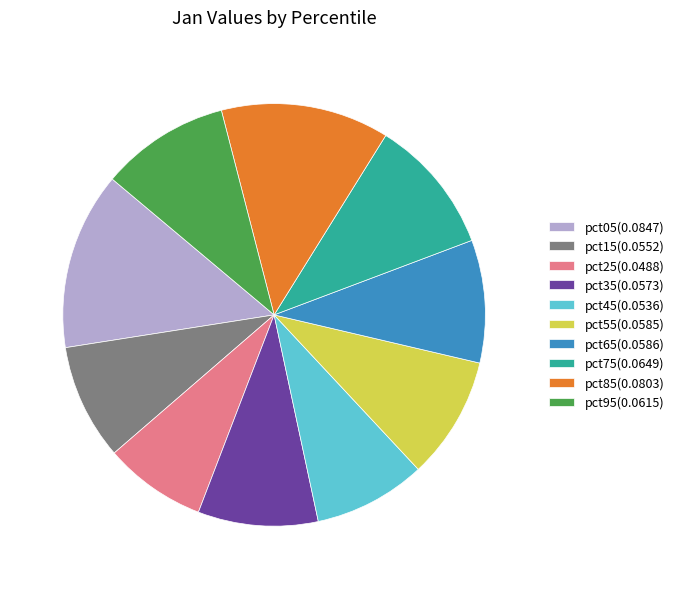

The pct65(0.0586) slice represents 9% of the pie. True or false?

True